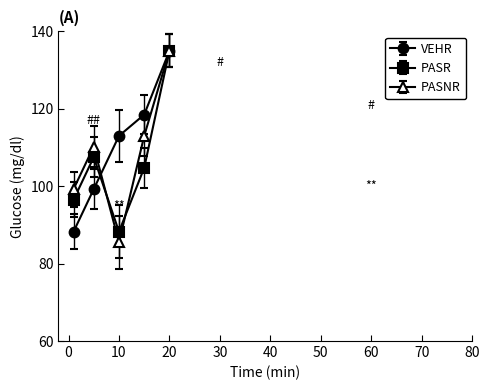

True or false: PASR has more than 2 interior local peaks.

False